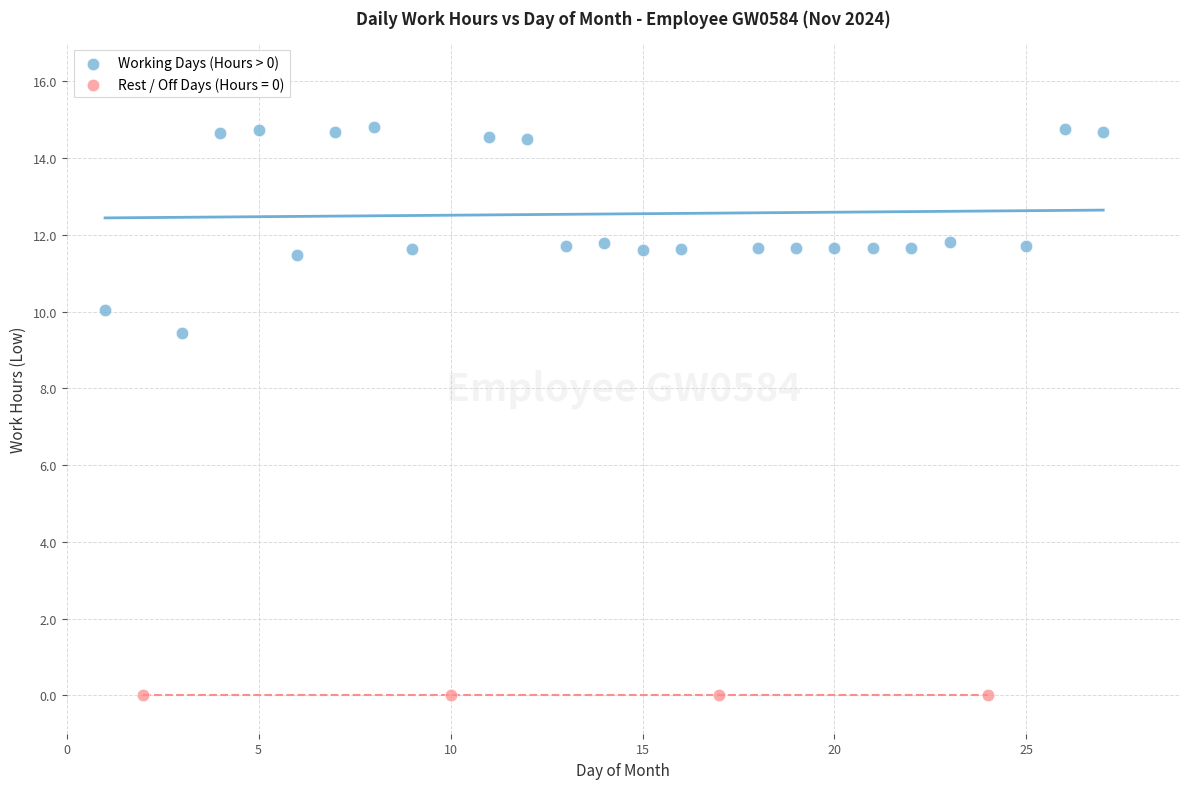

Which series contains the lowest Y value?

Rest / Off Days (Hours = 0)